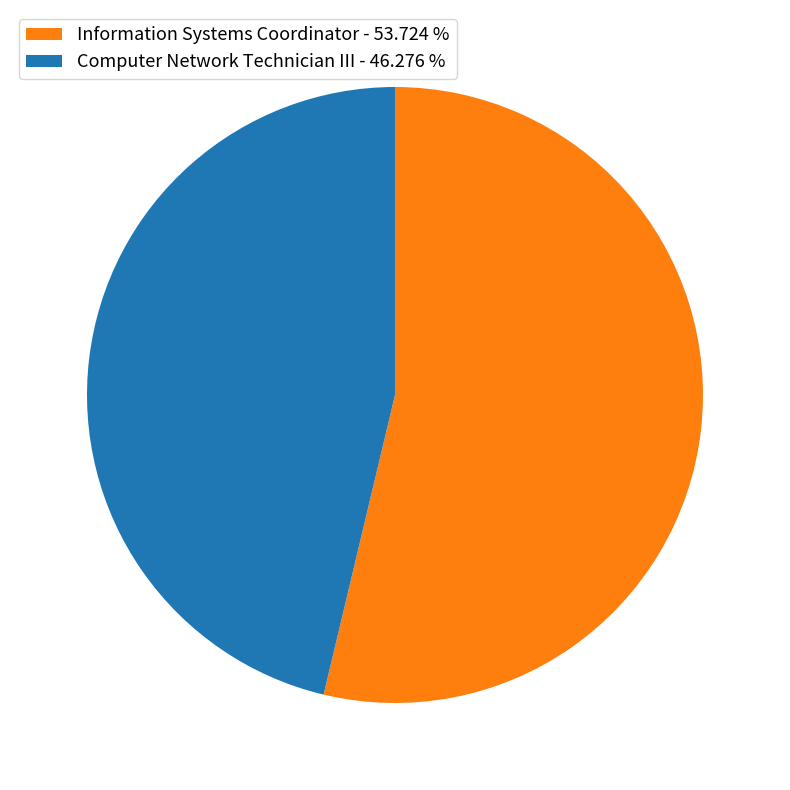

How many segments does this pie chart have?

2